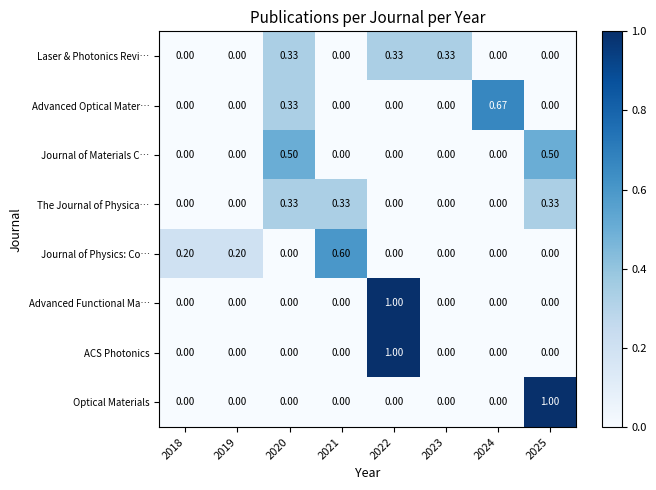

Between 2021 and 2024, which series saw the biggest shift?

Advanced Optical Mater…